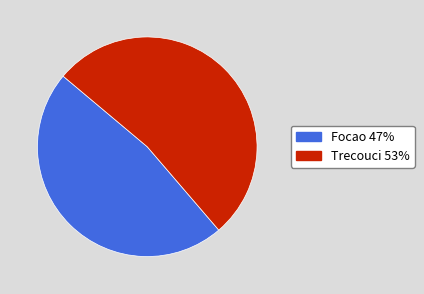

Which slice is the smallest?

Focao